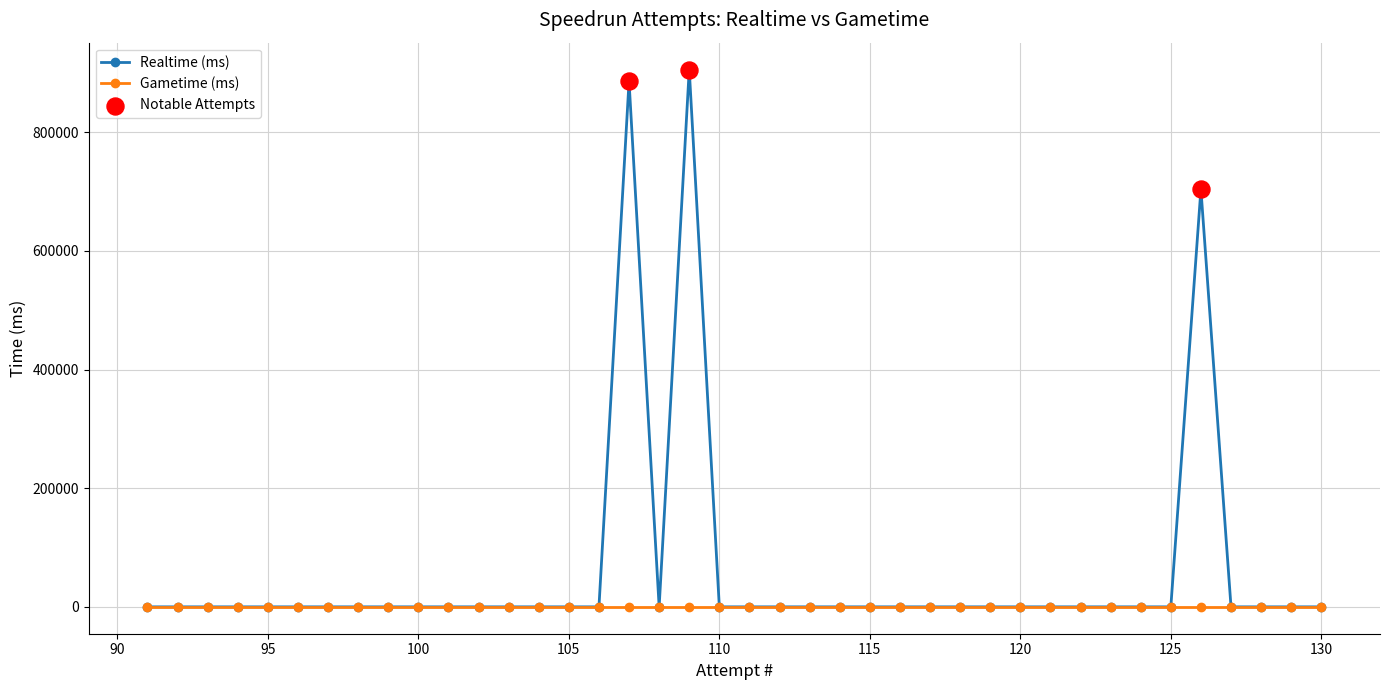

List the series in order of their peak value, lowest first.

Gametime (ms), Realtime (ms)